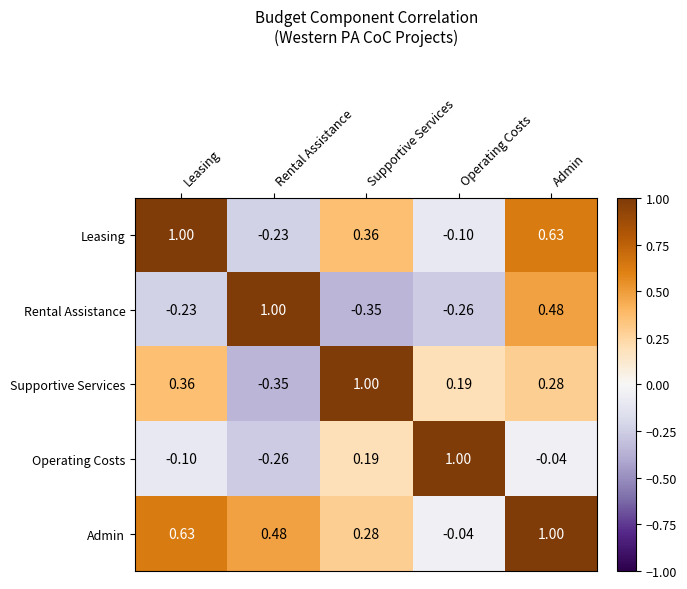

Rank the categories by Supportive Services value from lowest to highest.

Rental Assistance, Operating Costs, Admin, Leasing, Supportive Services